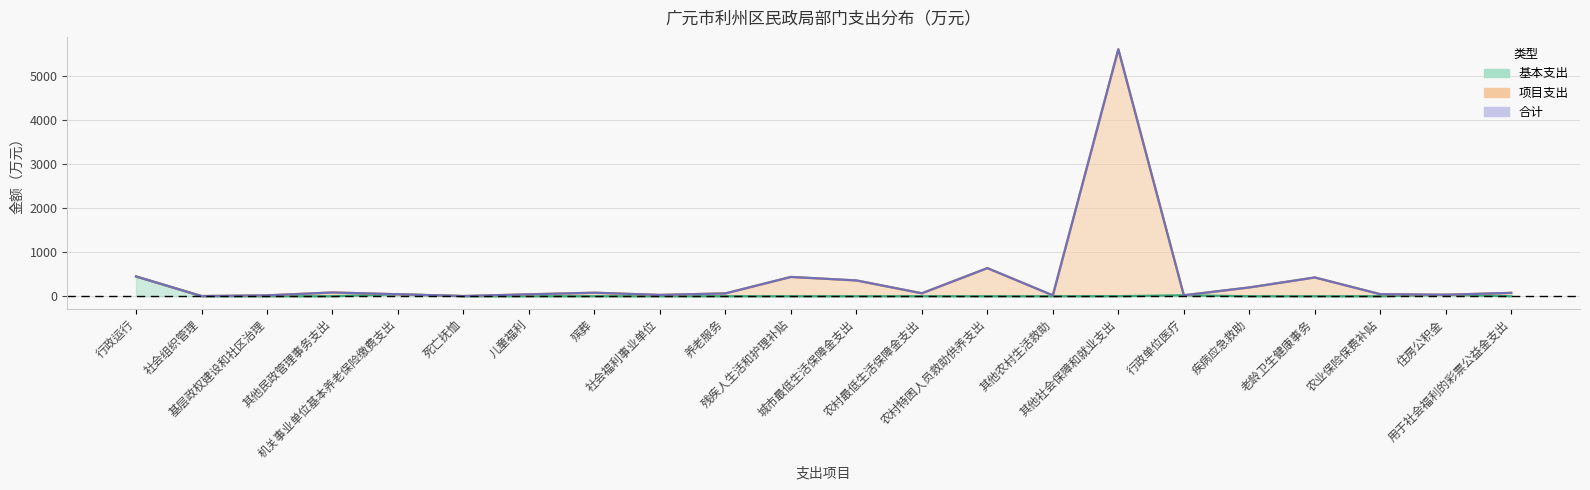

How many distinct data groups are displayed?

3